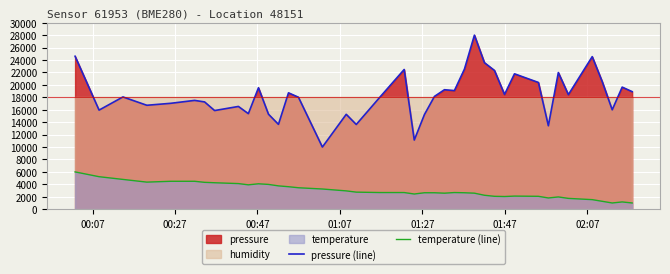

True or false: pressure (line) and temperature (line) cross at least once.

False